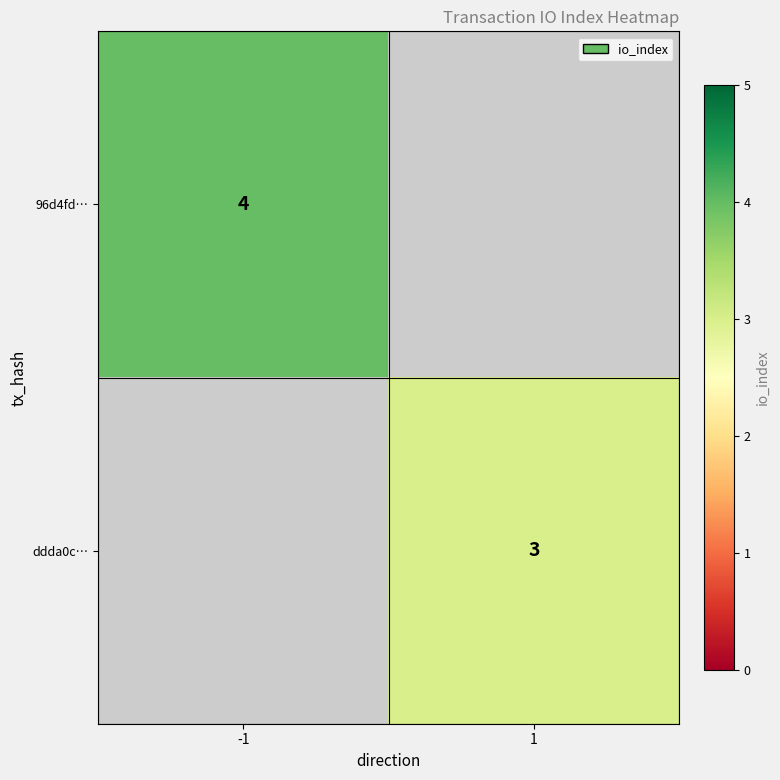

True or false: 96d4fd… has a value of 4 at -1.

True